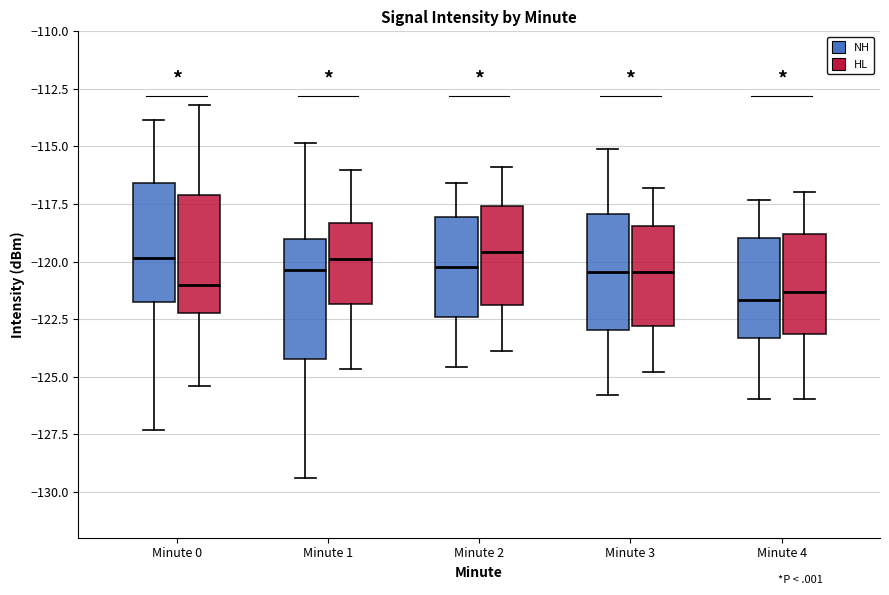

Reading left to right, read every box against the y-axis: the position of its median line, the range the box covers, and the ends of its whiskers. The values are not printed on the chart, so give them approximately, as read against the axis.

Minute 0 (NH): median -120.0, box -122.0 to -116.5, whiskers -127.5 to -114.0
Minute 0 (HL): median -121.0, box -122.5 to -117.0, whiskers -125.5 to -113.0
Minute 1 (NH): median -120.5, box -124.0 to -119.0, whiskers -129.5 to -115.0
Minute 1 (HL): median -120.0, box -122.0 to -118.5, whiskers -124.5 to -116.0
Minute 2 (NH): median -120.0, box -122.5 to -118.0, whiskers -124.5 to -116.5
Minute 2 (HL): median -119.5, box -122.0 to -117.5, whiskers -124.0 to -116.0
Minute 3 (NH): median -120.5, box -123.0 to -118.0, whiskers -126.0 to -115.0
Minute 3 (HL): median -120.5, box -123.0 to -118.5, whiskers -125.0 to -117.0
Minute 4 (NH): median -121.5, box -123.5 to -119.0, whiskers -126.0 to -117.5
Minute 4 (HL): median -121.5, box -123.0 to -119.0, whiskers -126.0 to -117.0